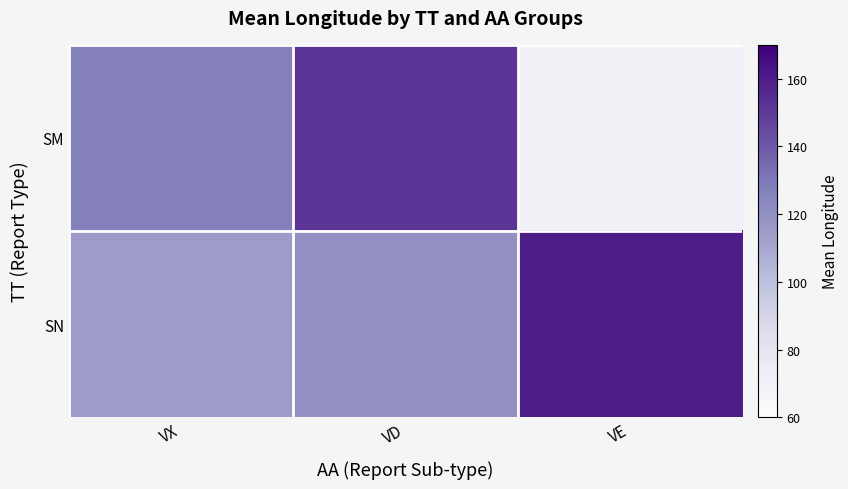

What is the smallest value displayed?

70.9